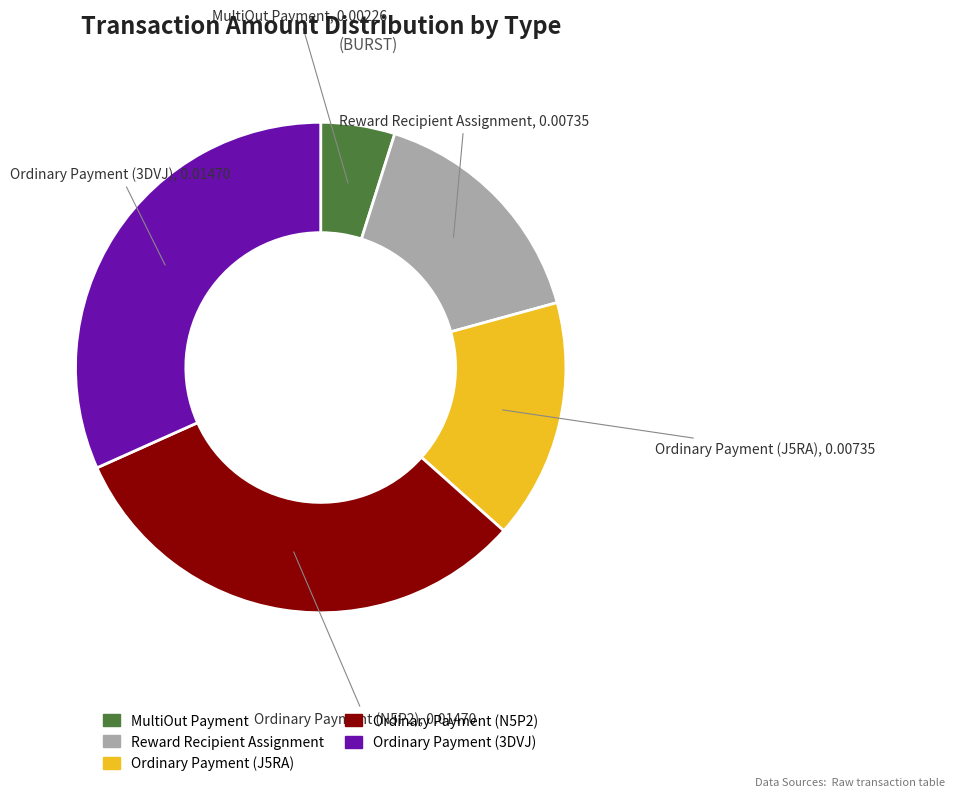

Combined, do MultiOut Payment and Ordinary Payment (N5P2) account for over 50%?

No